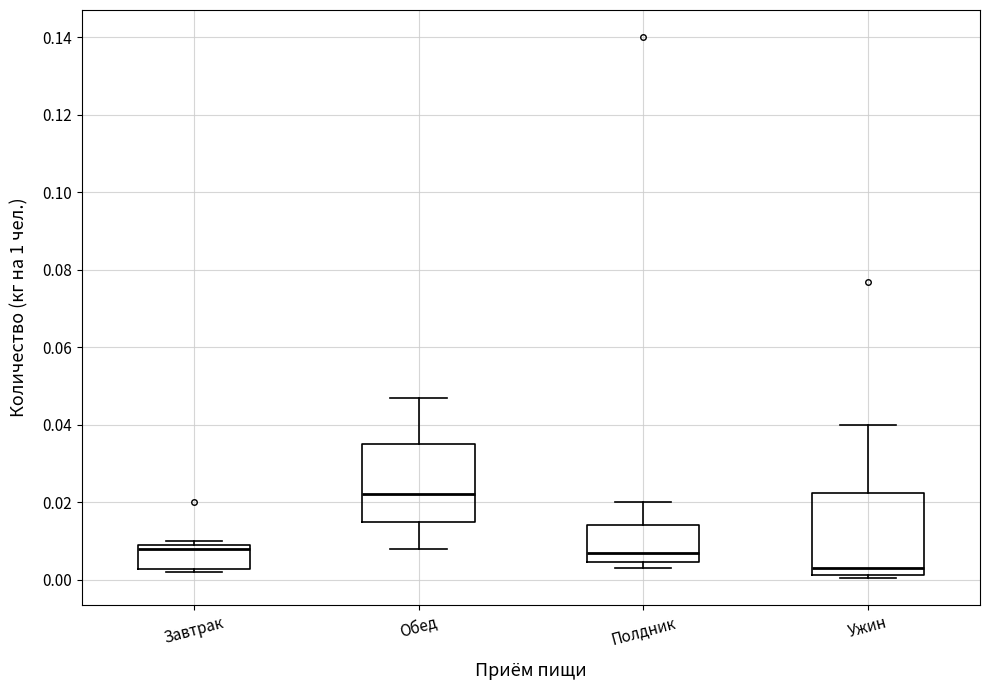

Which box has the lowest median line?

Ужин